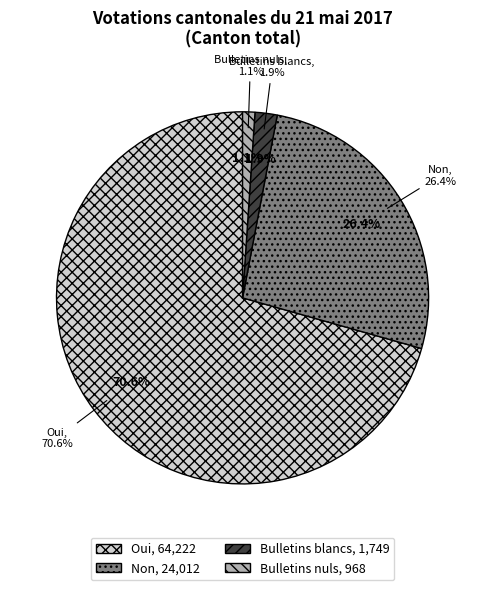

What percentage is the Oui slice, to the nearest percent?

71%